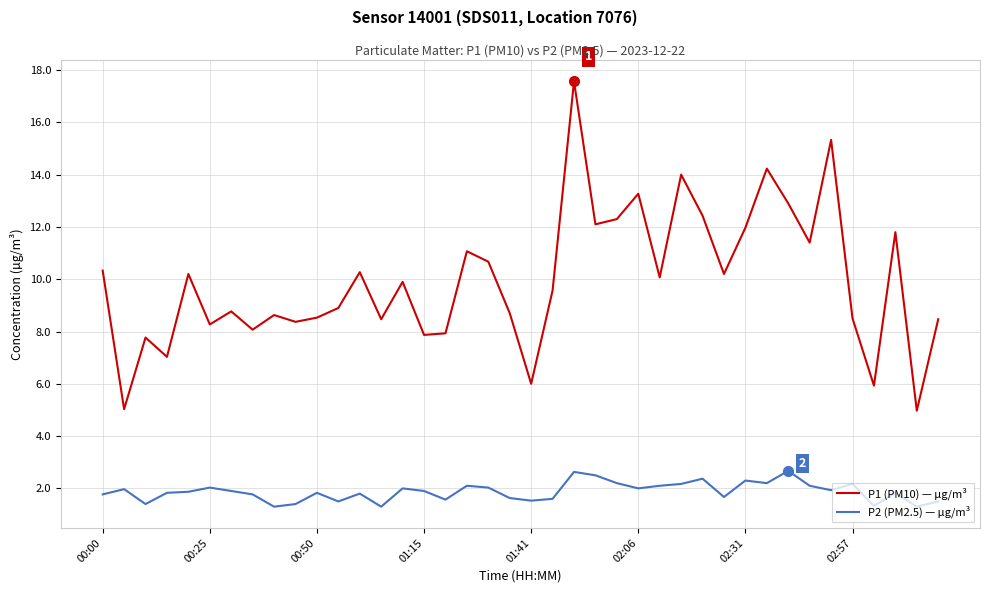

Which series has the largest total across all categories?

P1 (PM10) — µg/m³